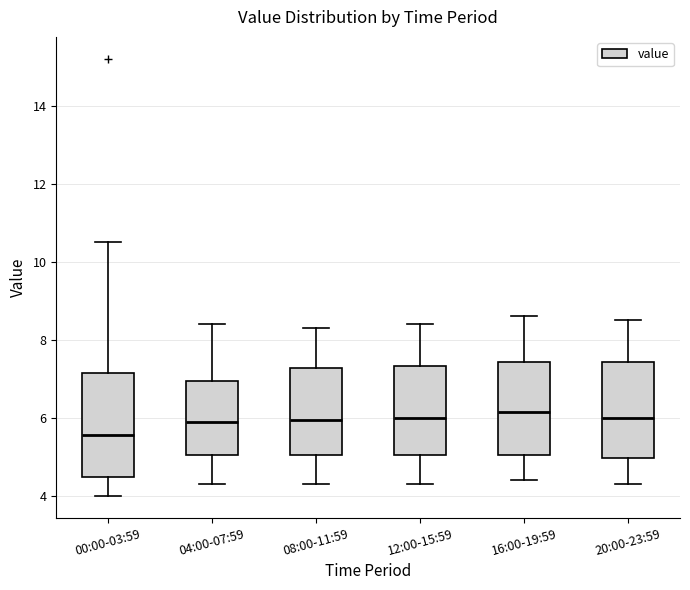

Where does the median line of the box for 20:00-23:59 sit on the y-axis? The values are not printed on the chart, so give them approximately, as read against the axis.

6.0